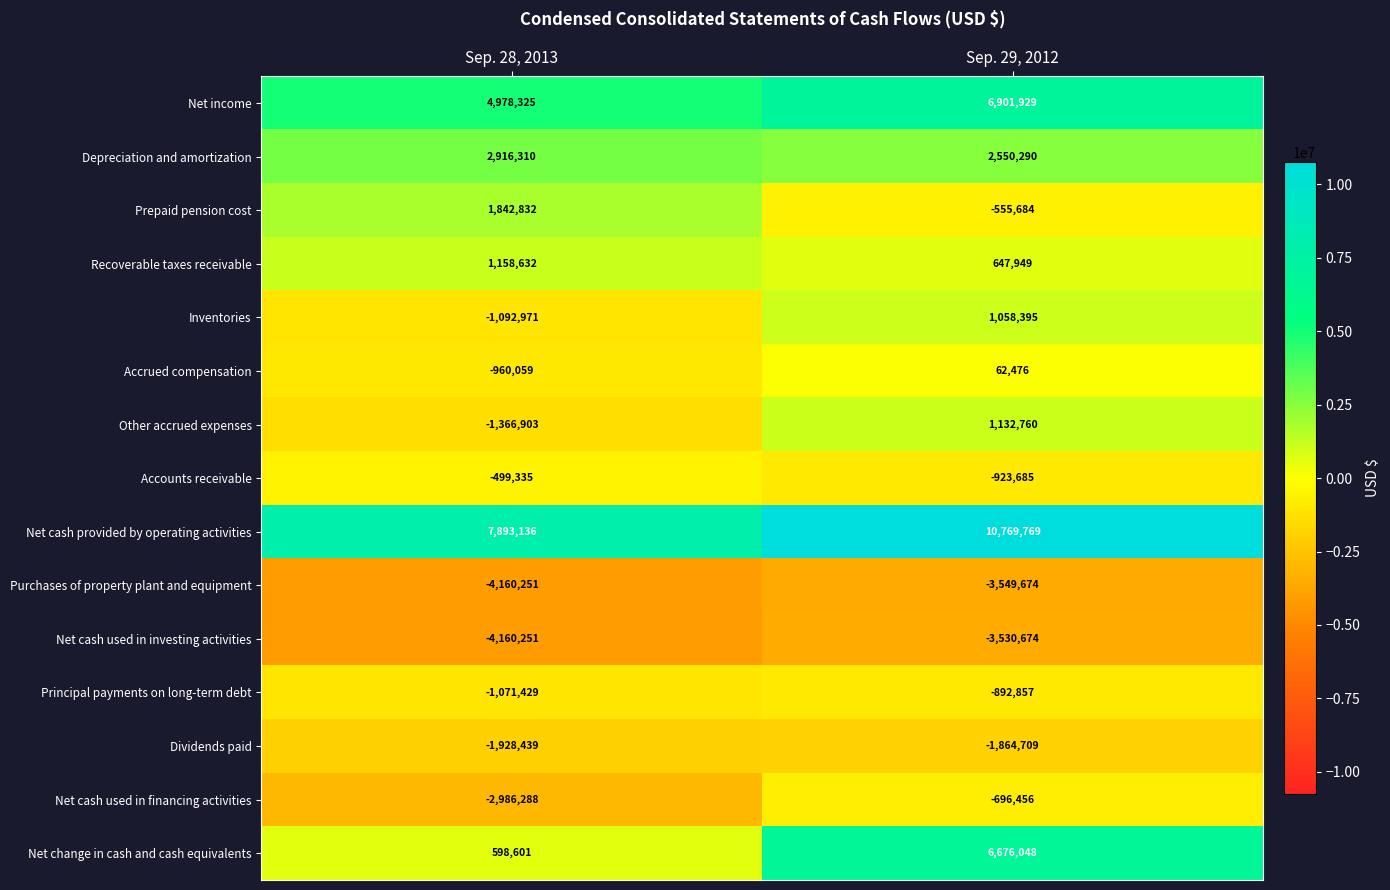

Which category has the lowest value across all series?

Sep. 28, 2013